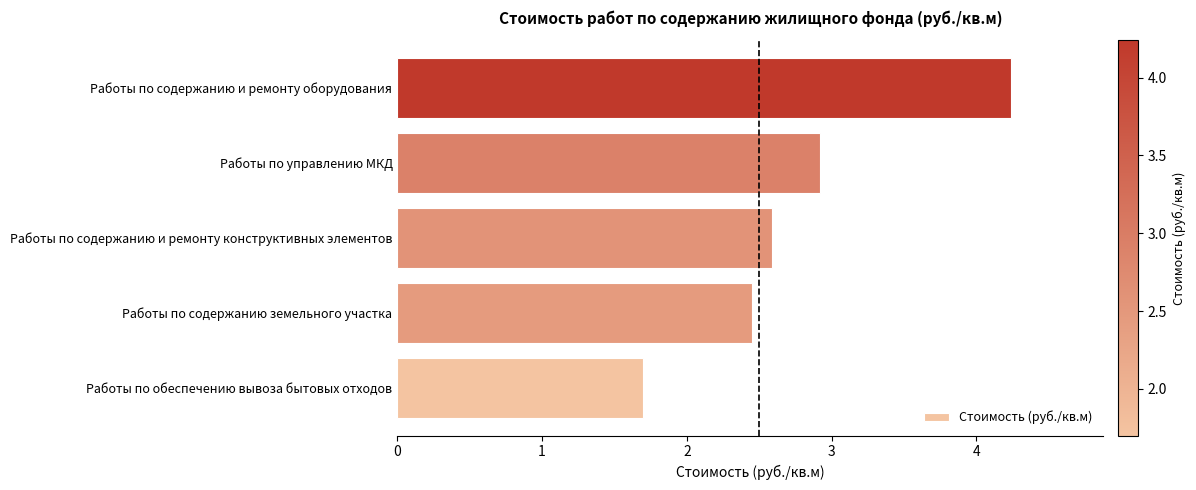

Count the number of values greater than 2.

4